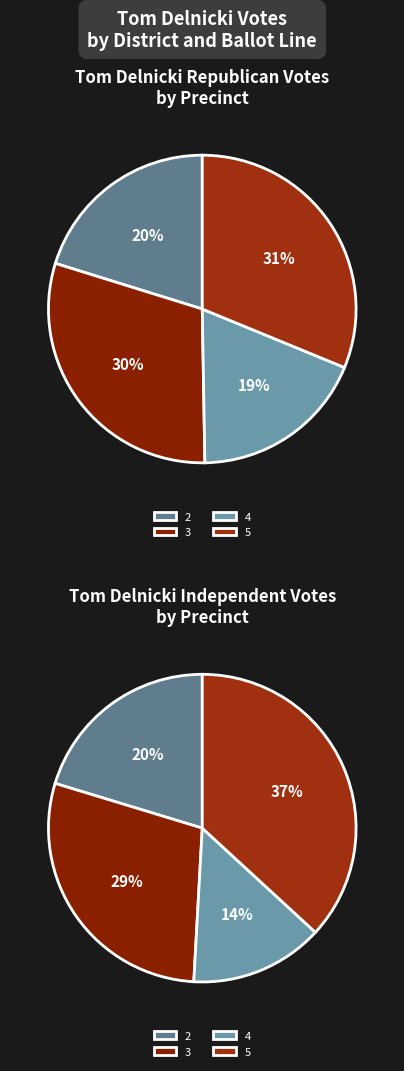

Which category has the smallest portion of the pie?

4-Philip R. Smith School-Gym